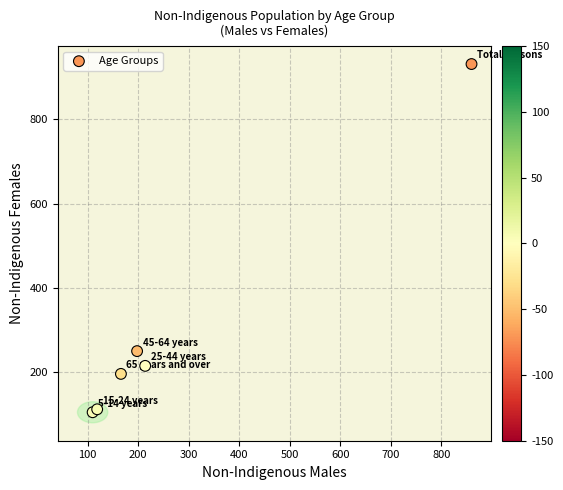

What is the average X value?

278